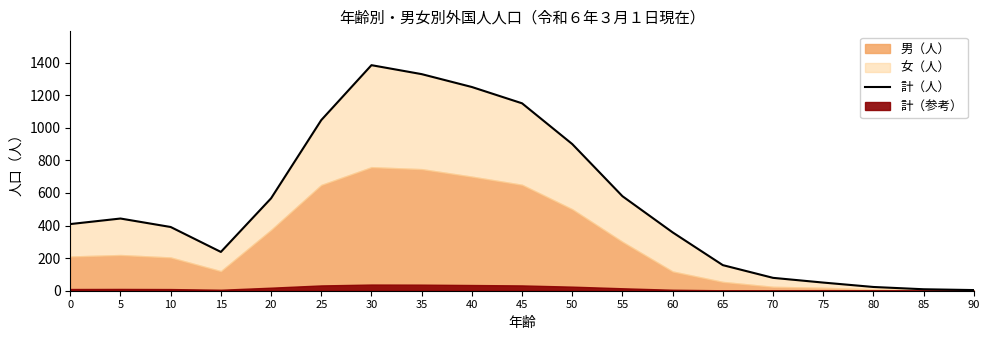

The chart shows a value of 321 at 20. True or false?

False